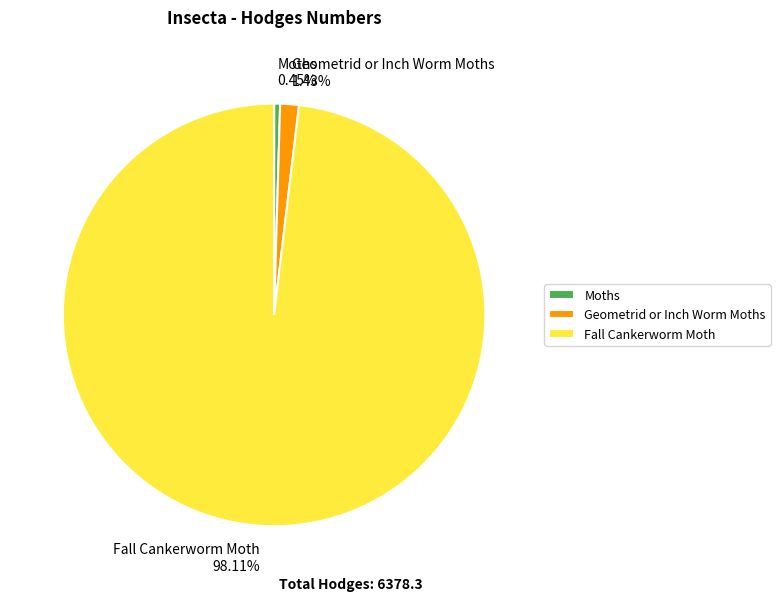

Which slice is the smallest?

Moths